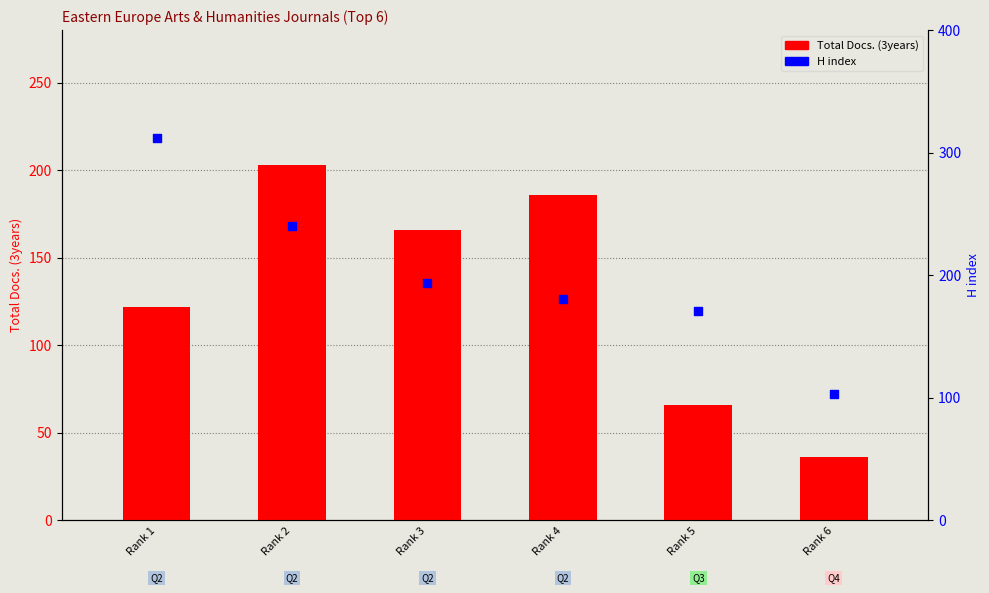

Which series reaches the maximum Y coordinate?

H index